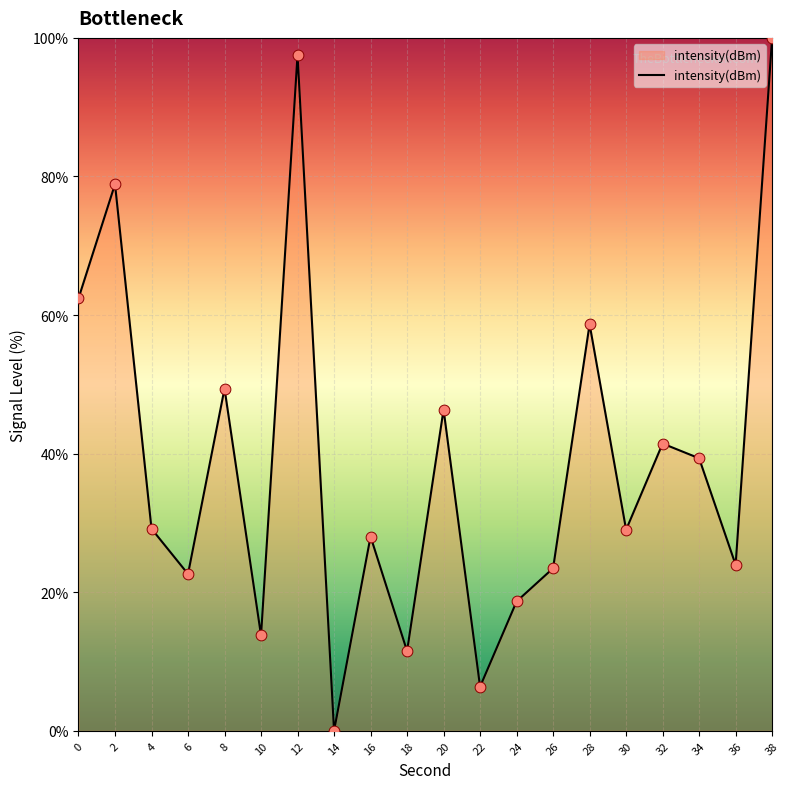

What is the ratio of the value at 28 to the value at 38?

0.6